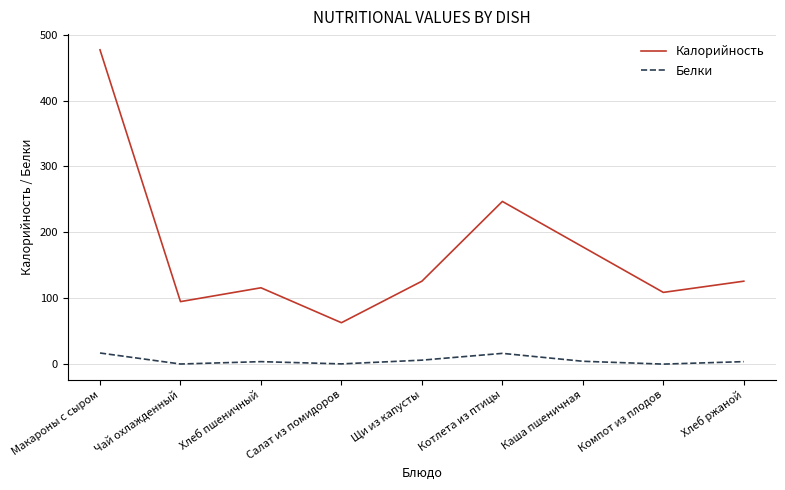

Which series has the largest range (max minus min)?

Калорийность